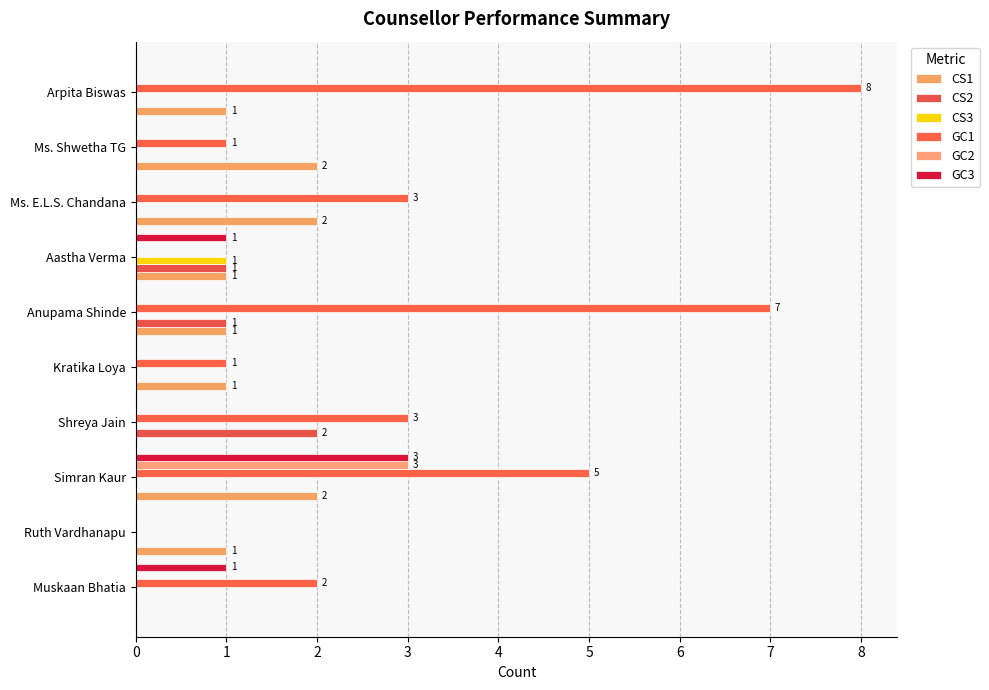

Count the number of data series in this chart.

6